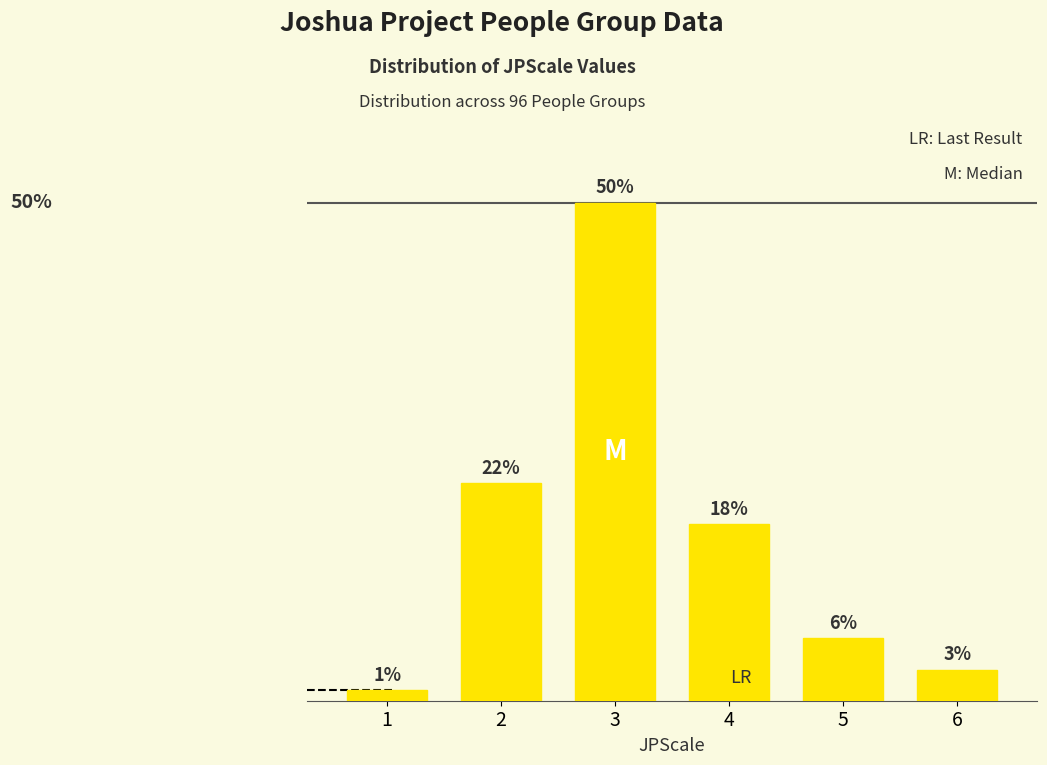

Rank the categories by value from lowest to highest.

1, 6, 5, 4, 2, 3